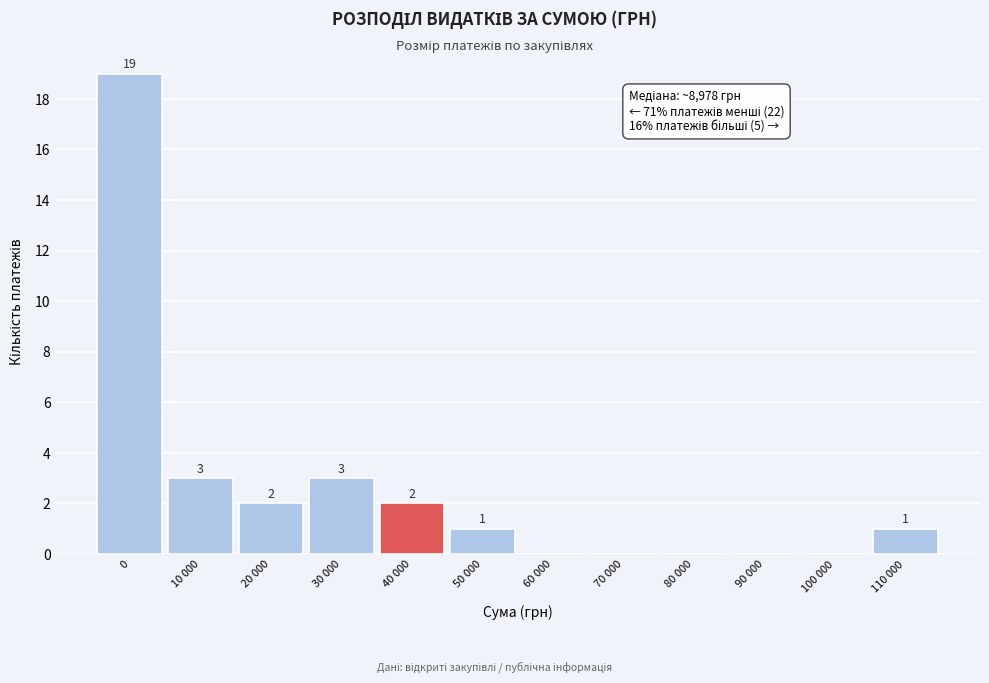

Reading left to right, extract all data points from this chart.

0=19	10 000=3	20 000=2	30 000=3	40 000=2	50 000=1	60 000=0	70 000=0	80 000=0	90 000=0	100 000=0	110 000=1